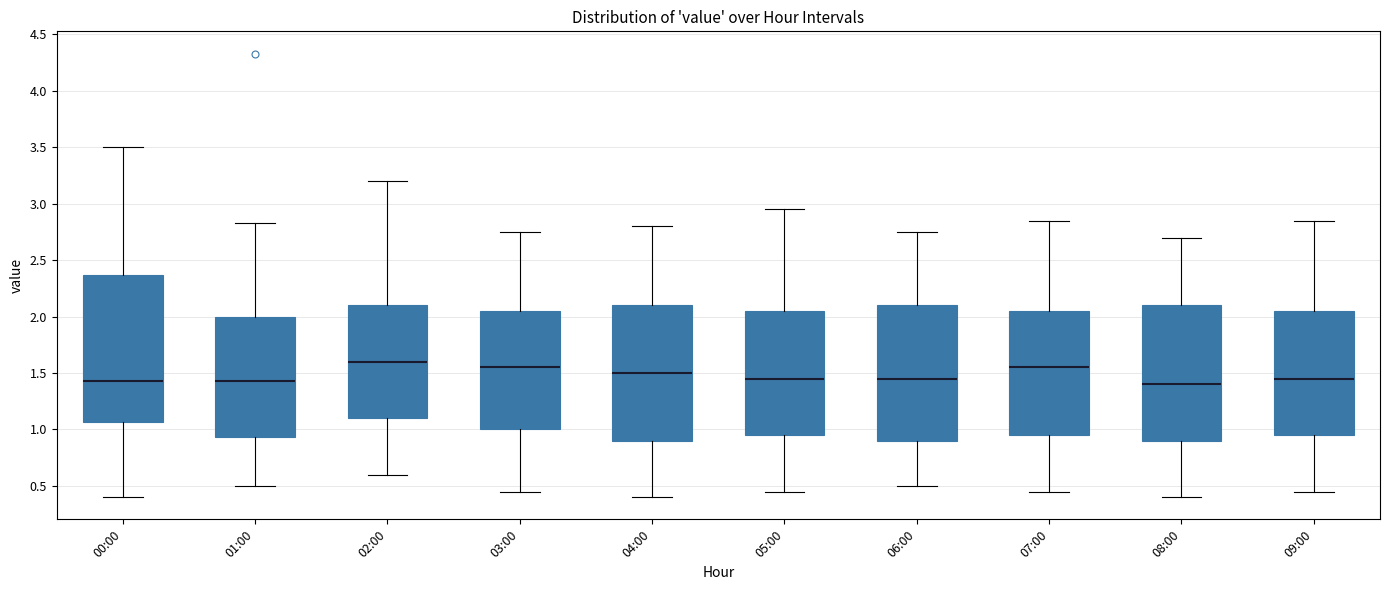

Where does the lower whisker of the box for 00:00 end on the y-axis? The values are not printed on the chart, so give them approximately, as read against the axis.

0.40